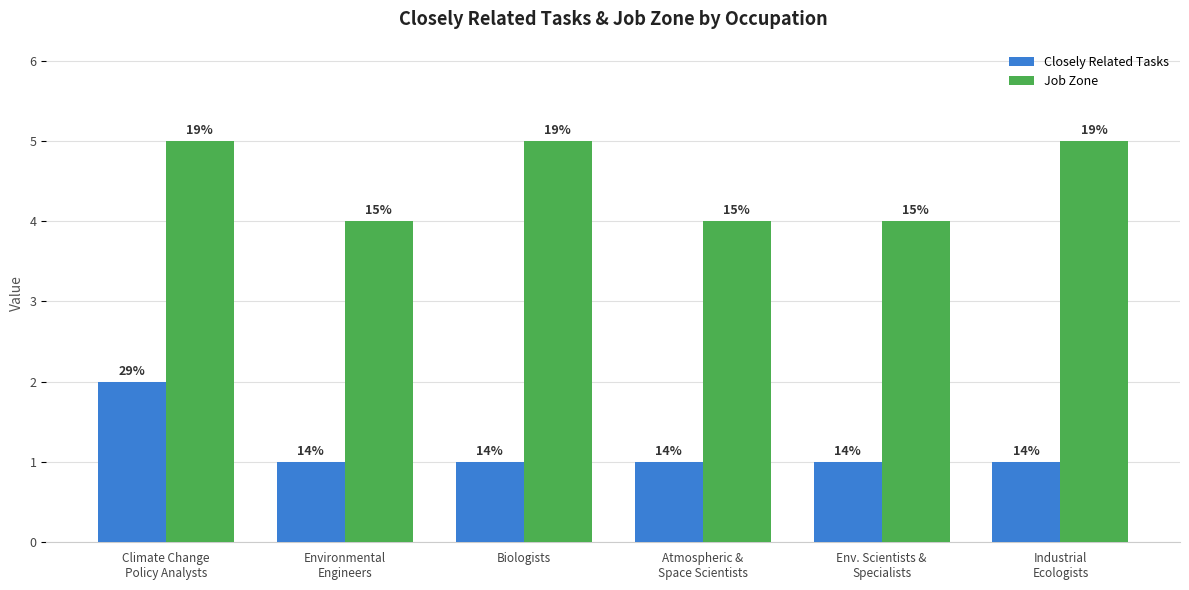

What is the spread (max minus min) of values at Climate Change
Policy Analysts?

3